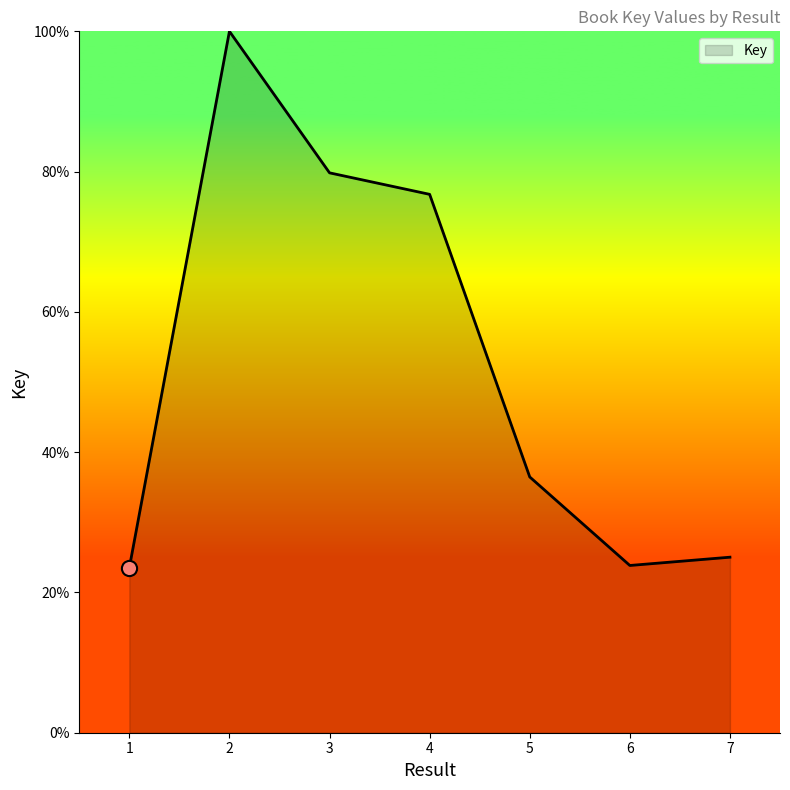

What is the change in value from 4 to 6?

-52.9